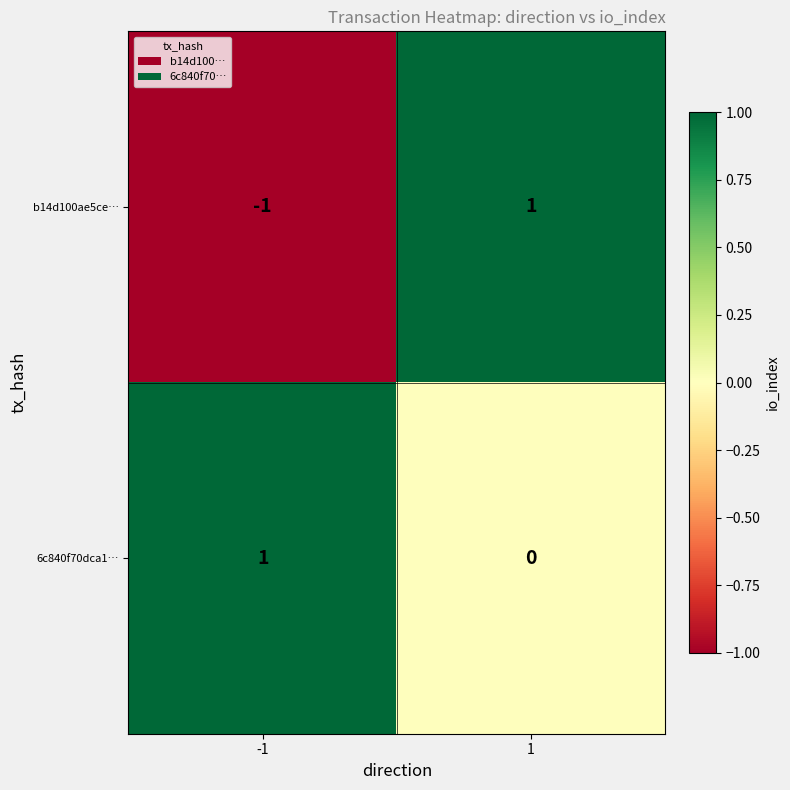

The b14d100ae5ce… series shows 1 at 1. True or false?

True